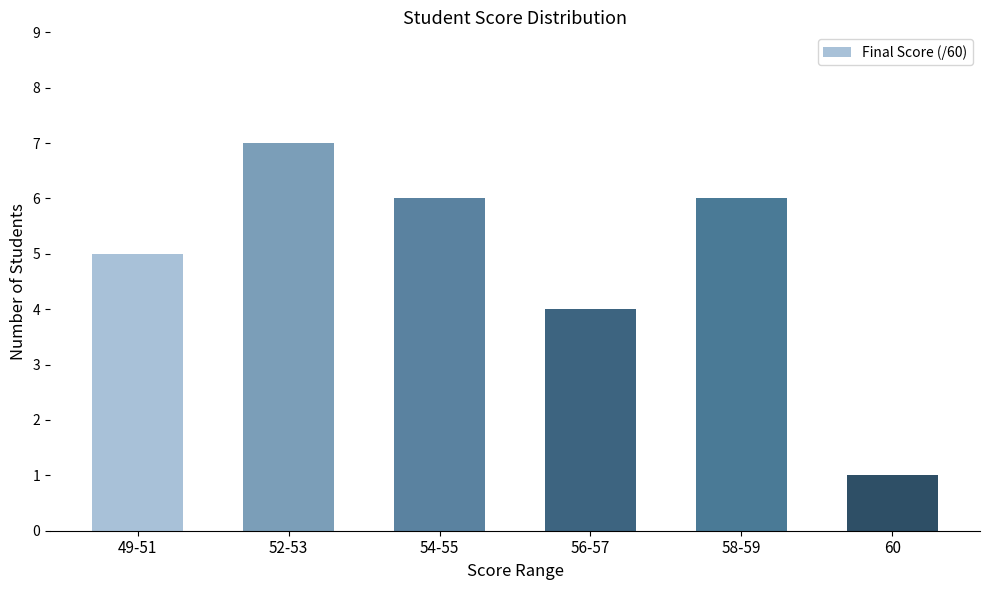

Count the number of categories in the chart.

6